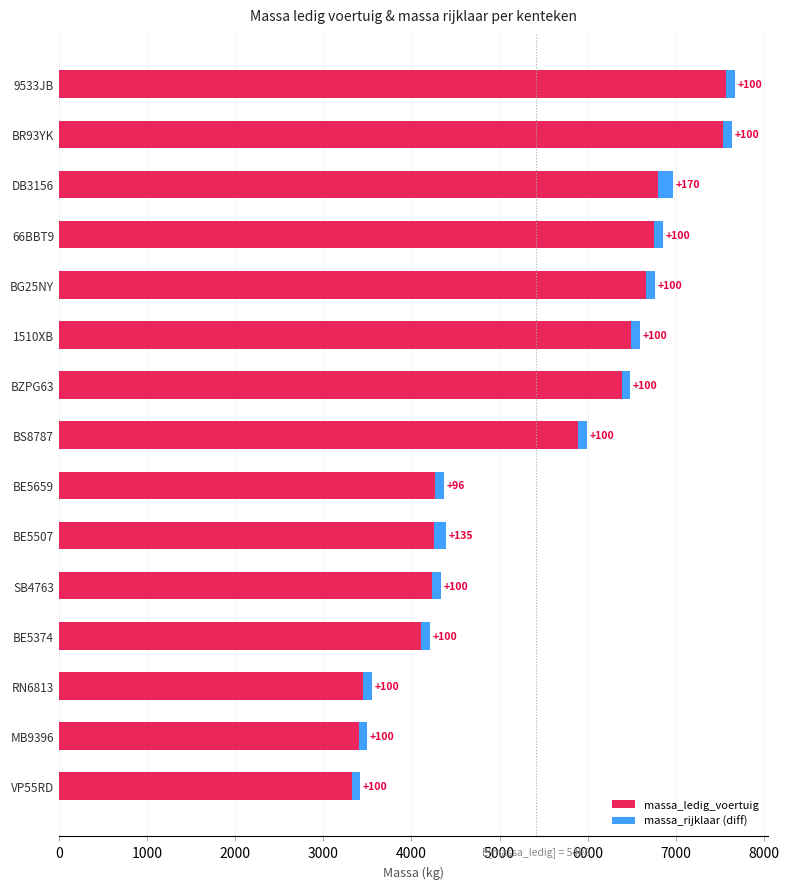

What is the highest value of the massa_ledig_voertuig series?

7568